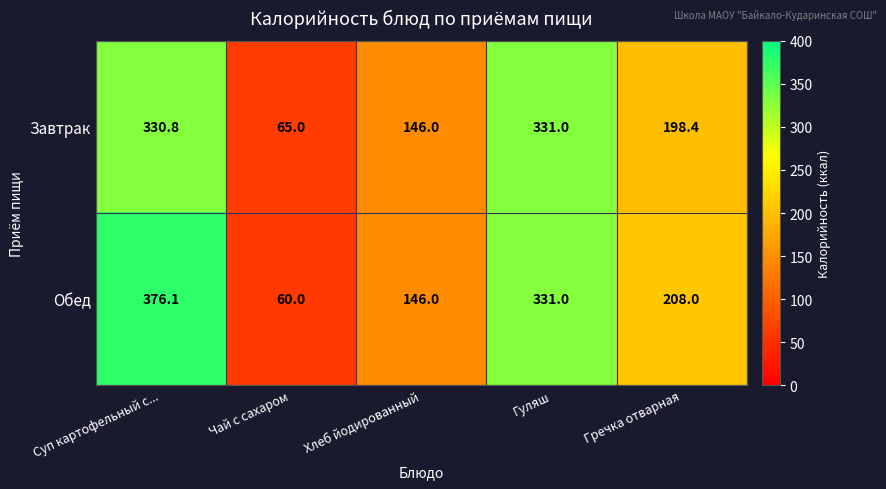

What is the total value across all series at Суп картофельный с...?

706.9